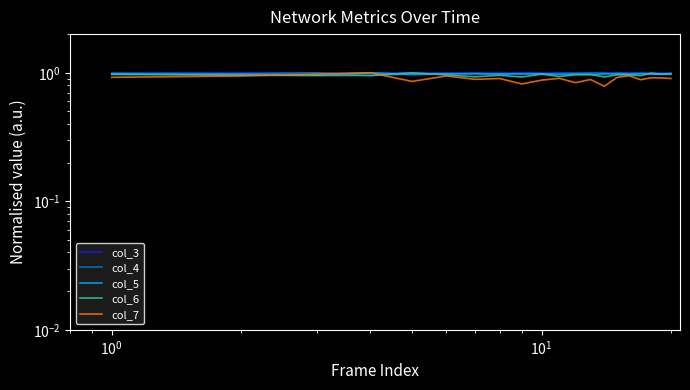

Count the number of data series in this chart.

5